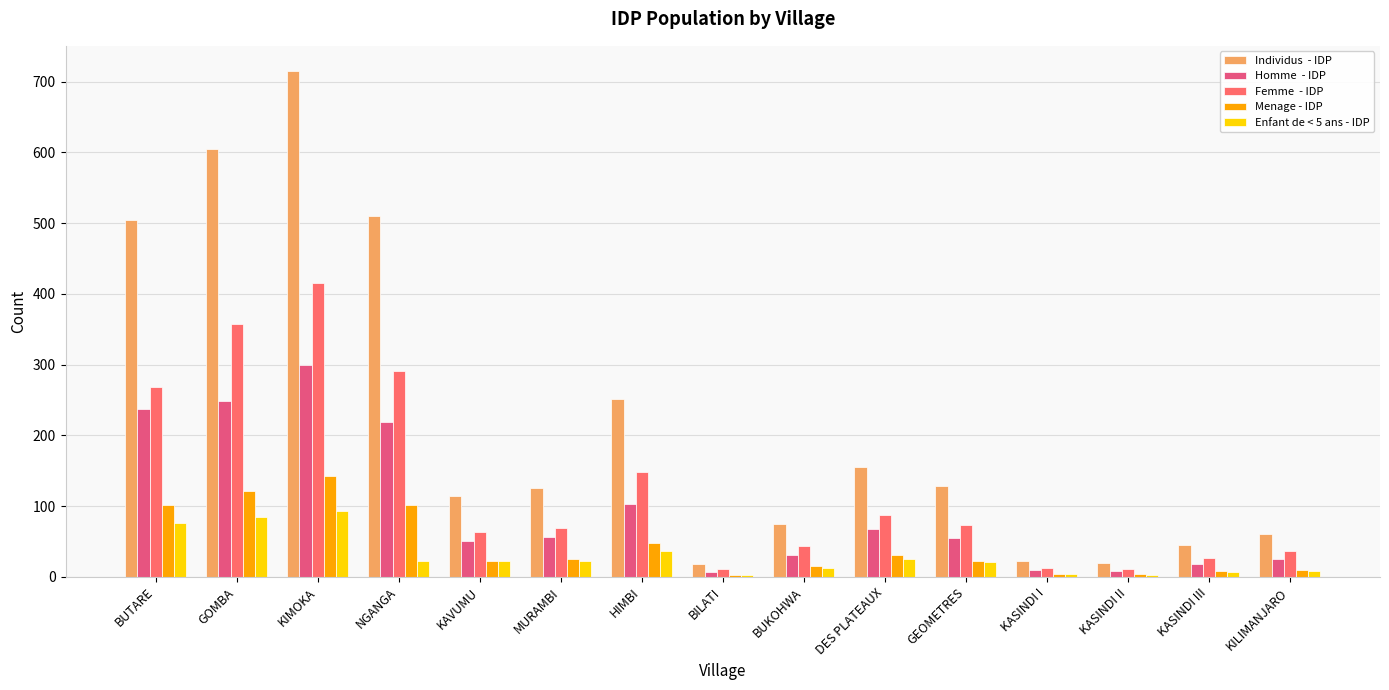

How many data points does each series have?

15